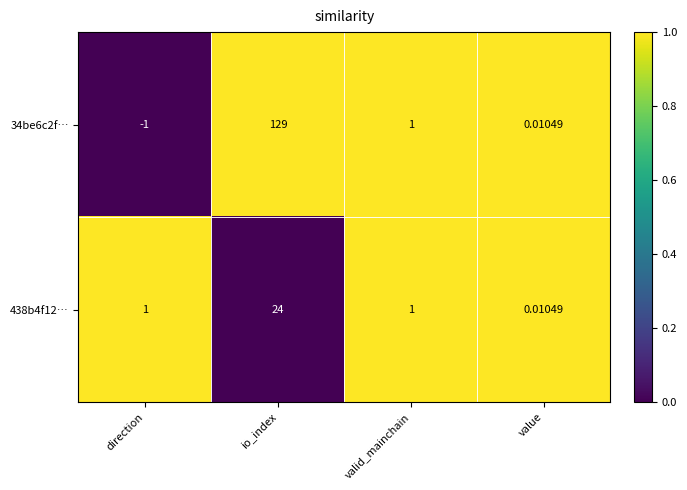

Where does the 34be6c2f… series first go above 1?

io_index